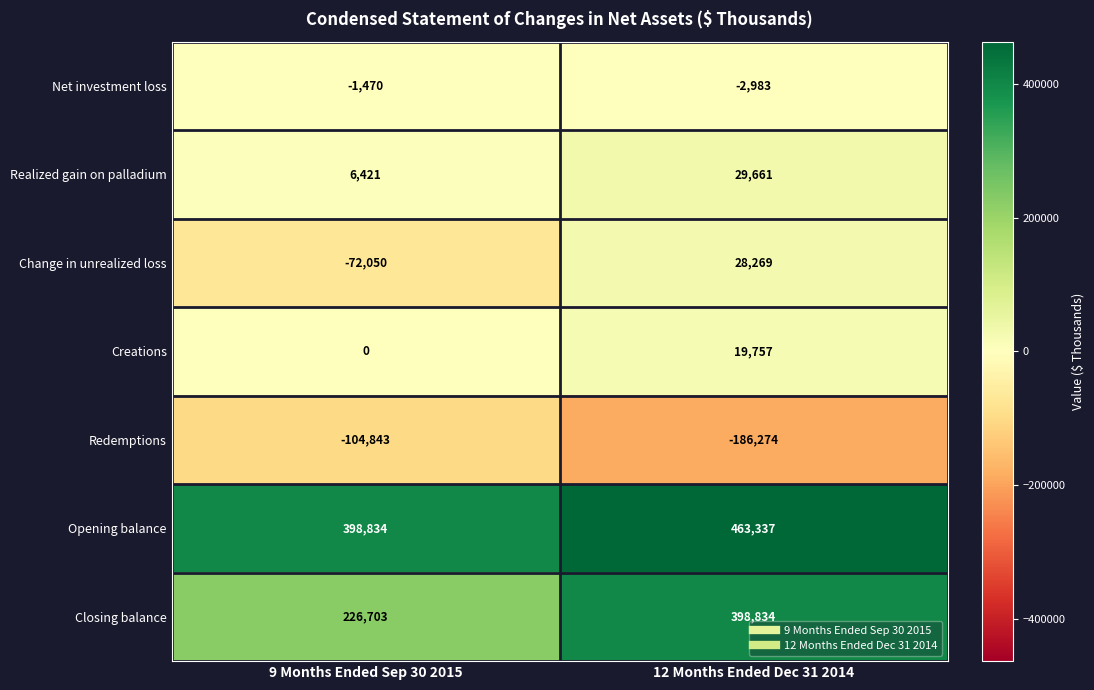

At how many categories does at least one series exceed 124403?

2